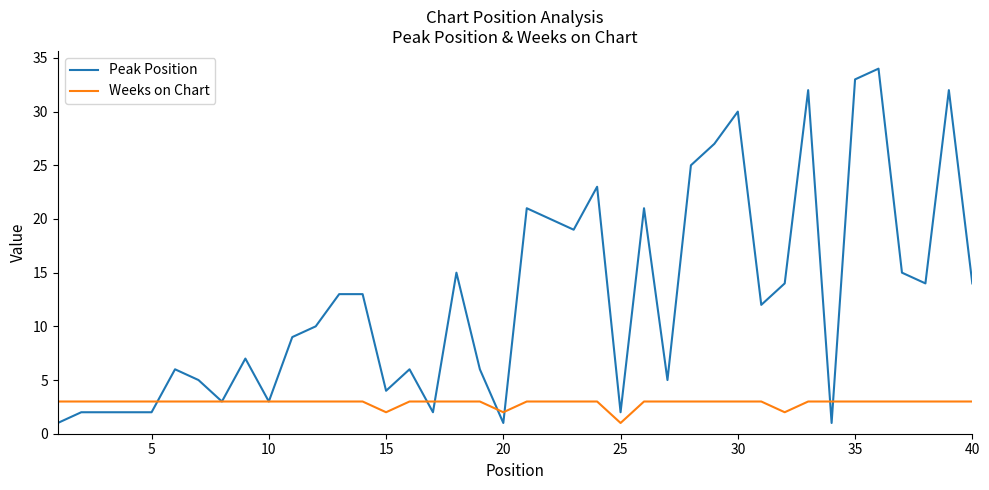

Which series has the largest total across all categories?

Peak Position